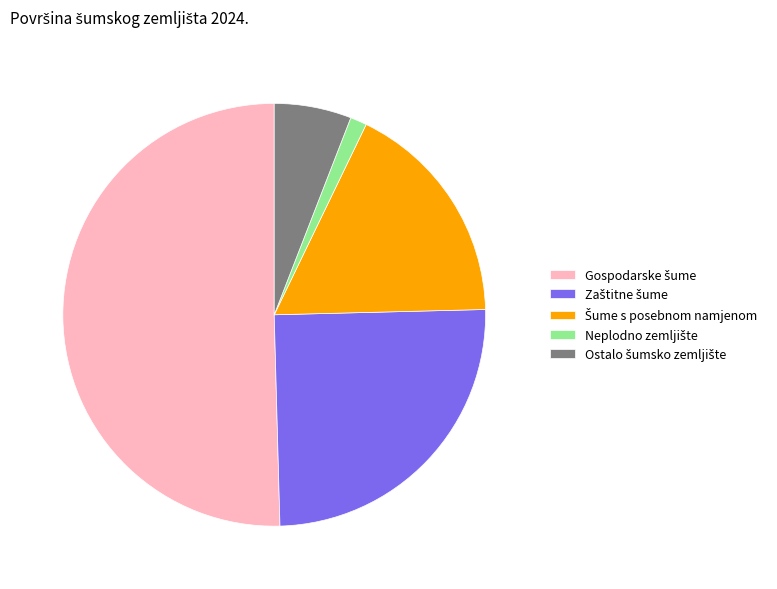

Does any single category account for the majority?

Yes